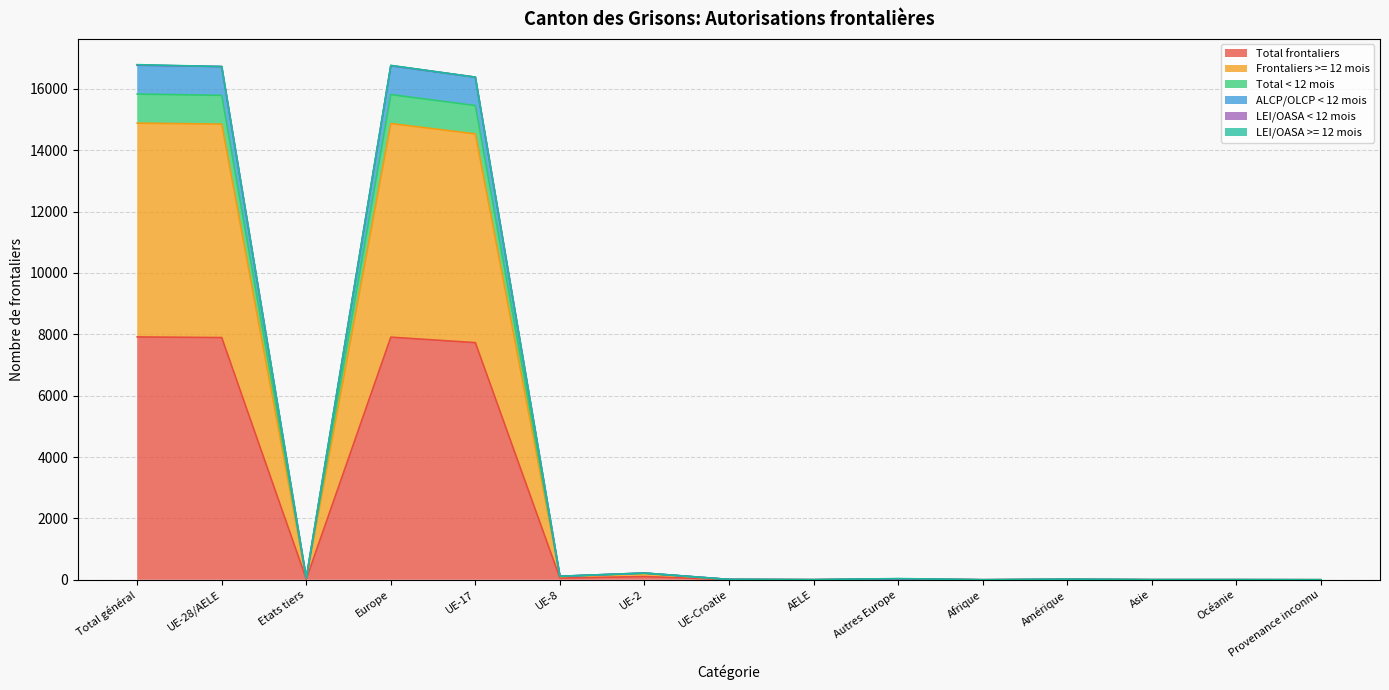

True or false: Total frontaliers and Total < 12 mois cross at least once.

False